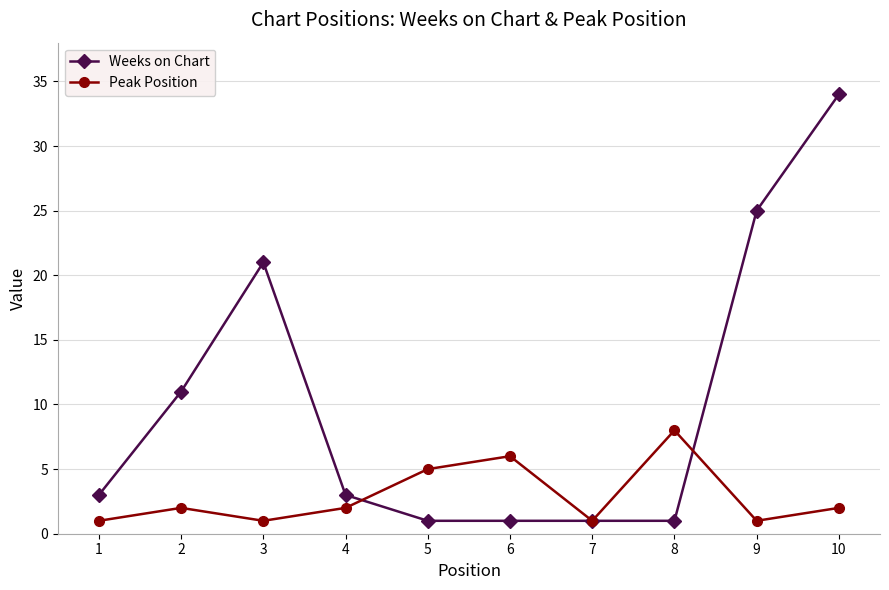

At which category does Peak Position reach its first local valley?

3